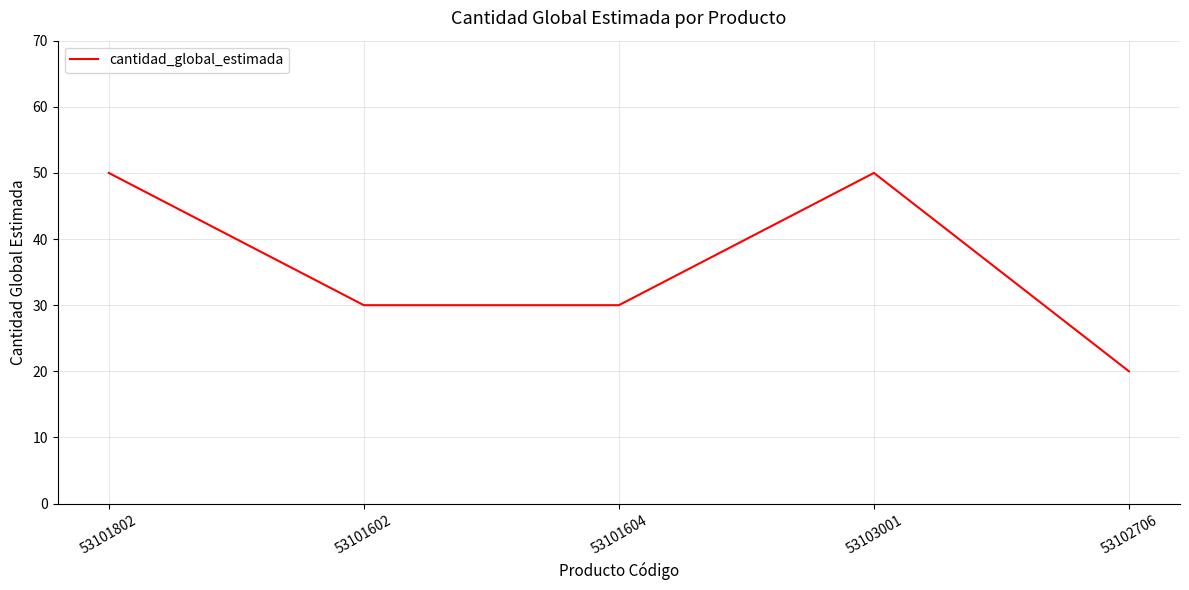

What is the sum of all values?

180